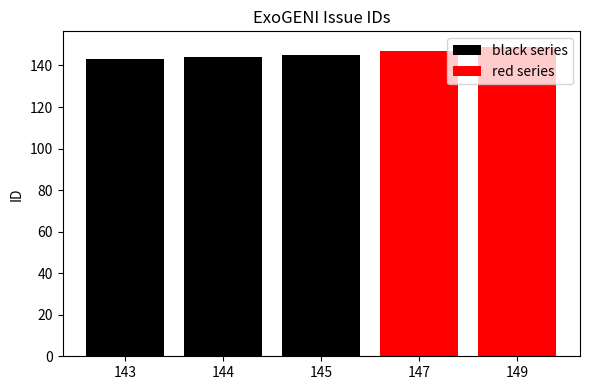

Rank the categories by value from lowest to highest.

143, 144, 145, 147, 149